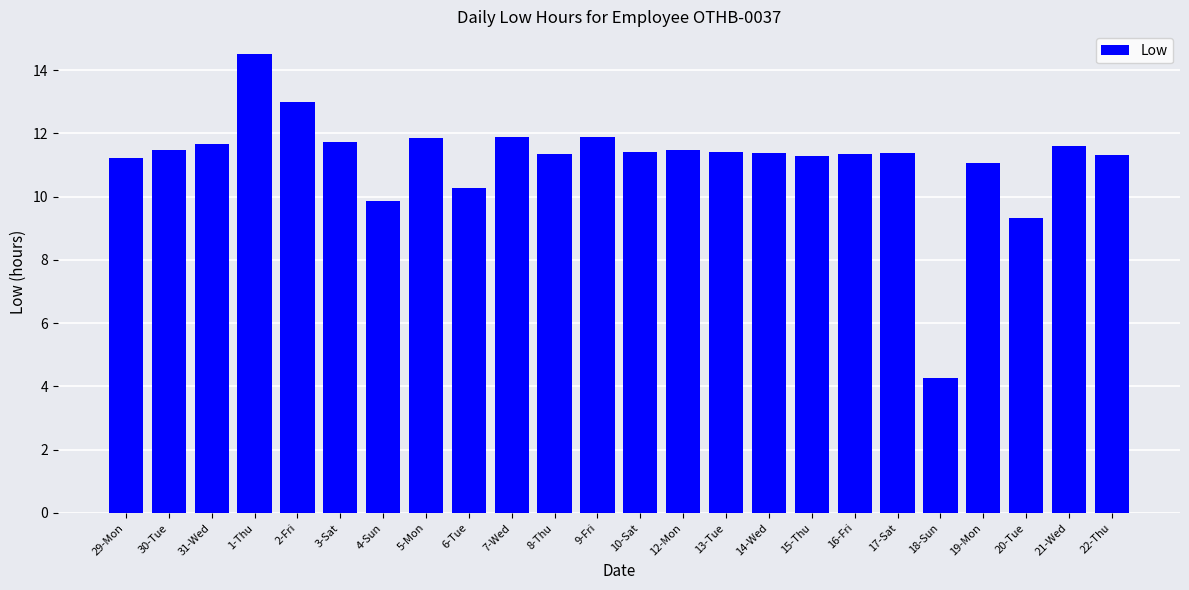

What position from the left is 4-Sun?

7